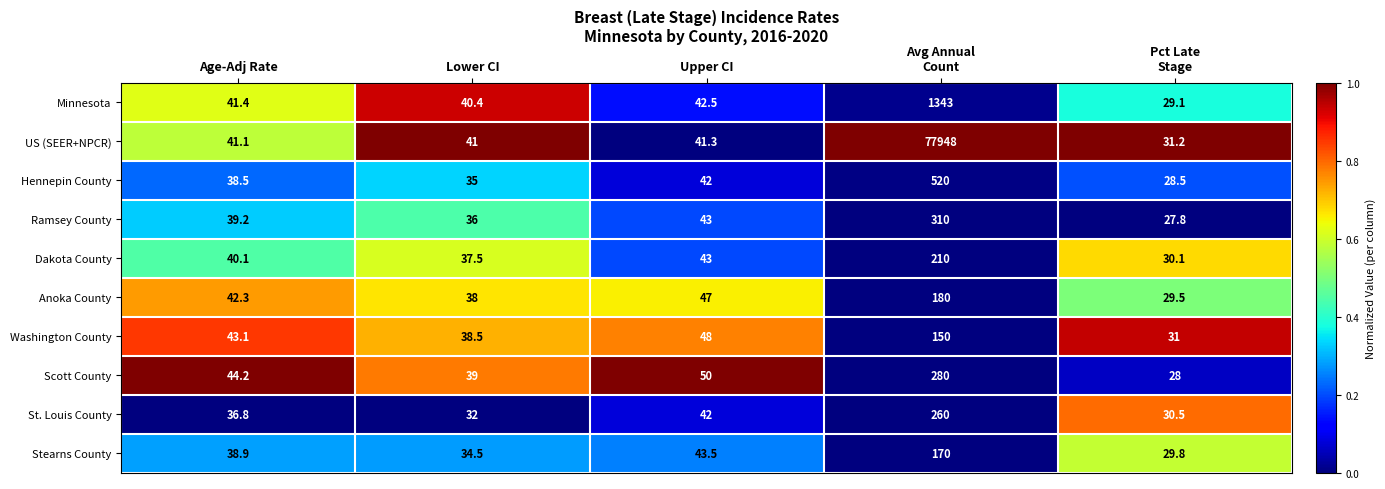

True or false: Stearns County has a value of 38.9 at Age-Adj Rate.

True